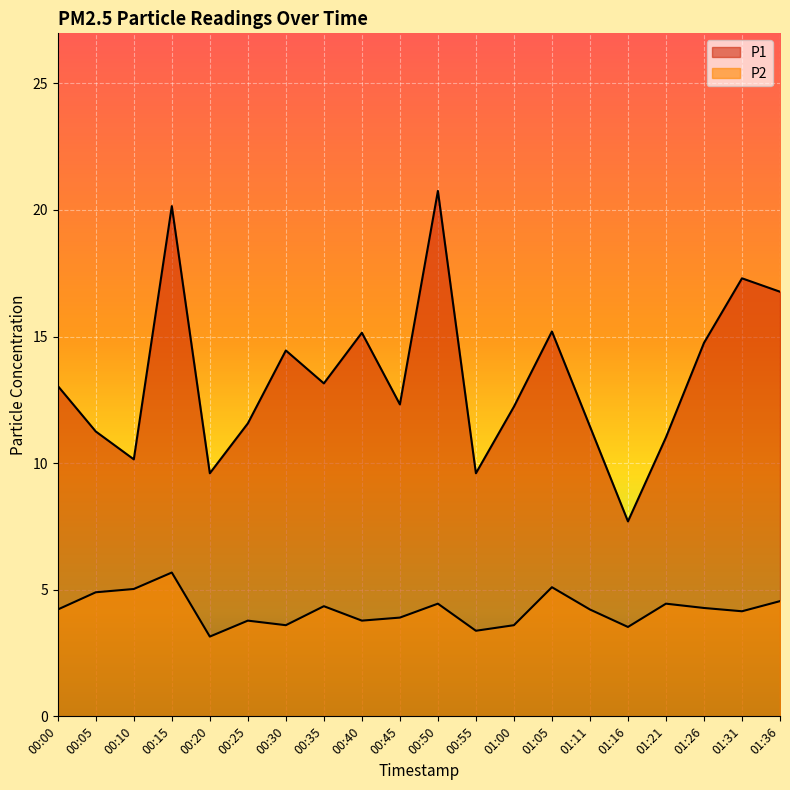

The value of P2 at 00:35 is 7.3. True or false?

False